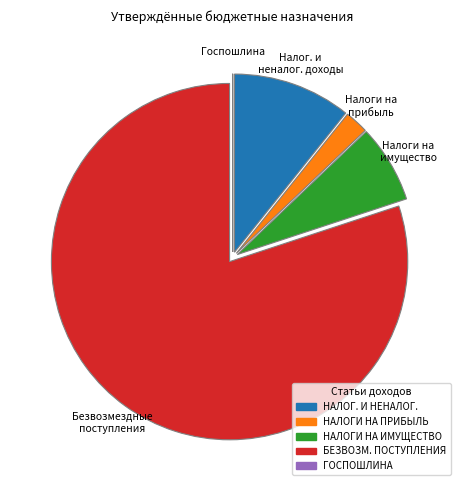

Does БЕЗВОЗМ. ПОСТУПЛЕНИЯ account for over 50% of the chart?

Yes